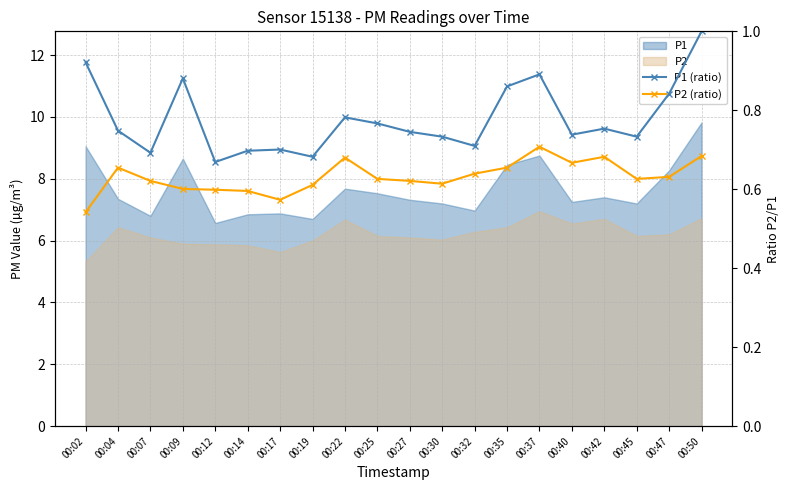

What is the difference between the maximum and minimum values in the P1 (ratio) series?

0.3